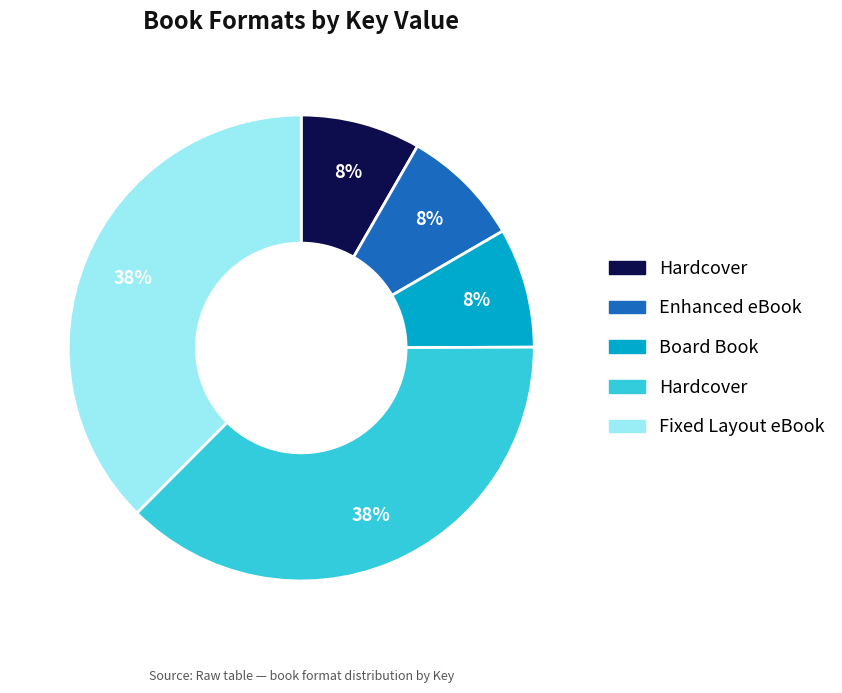

Is there a majority slice in this chart?

No